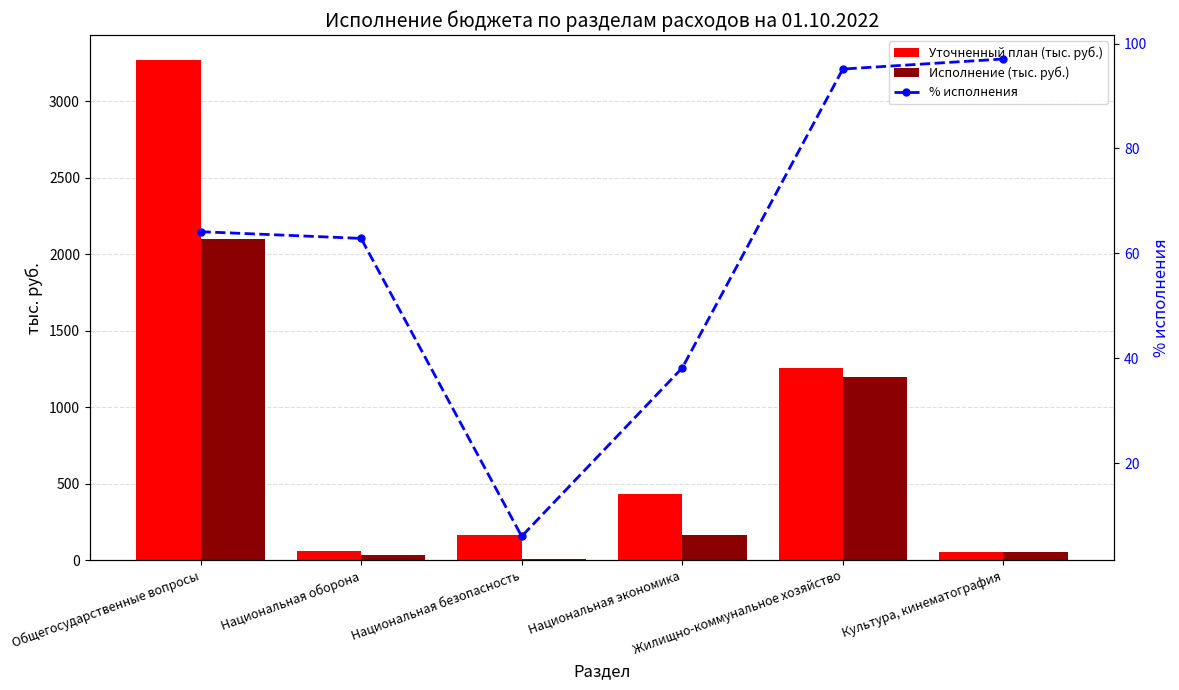

Between Жилищно-коммунальное хозяйство and Культура, кинематография, which is larger?

Жилищно-коммунальное хозяйство